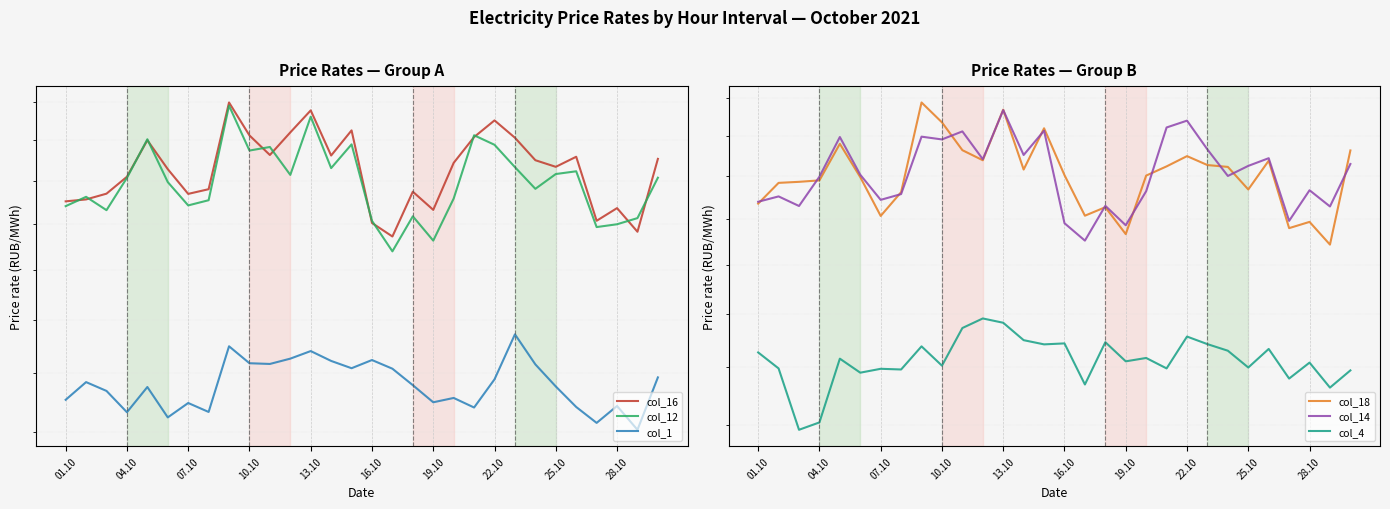

What are all the series names shown in the legend?

col_16, col_12, col_1, col_18, col_14, col_4